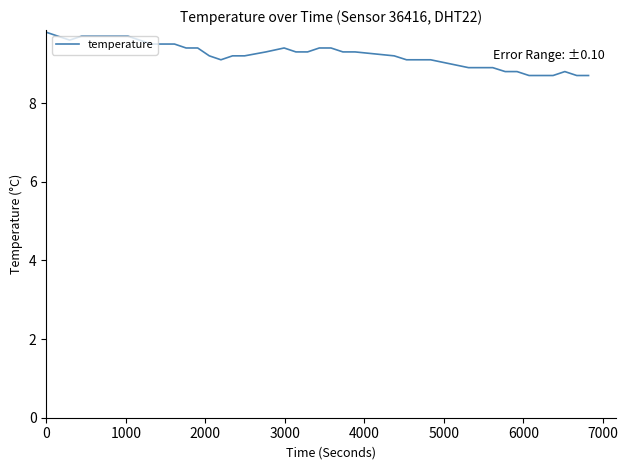

What is the minimum value shown in the chart?

8.7